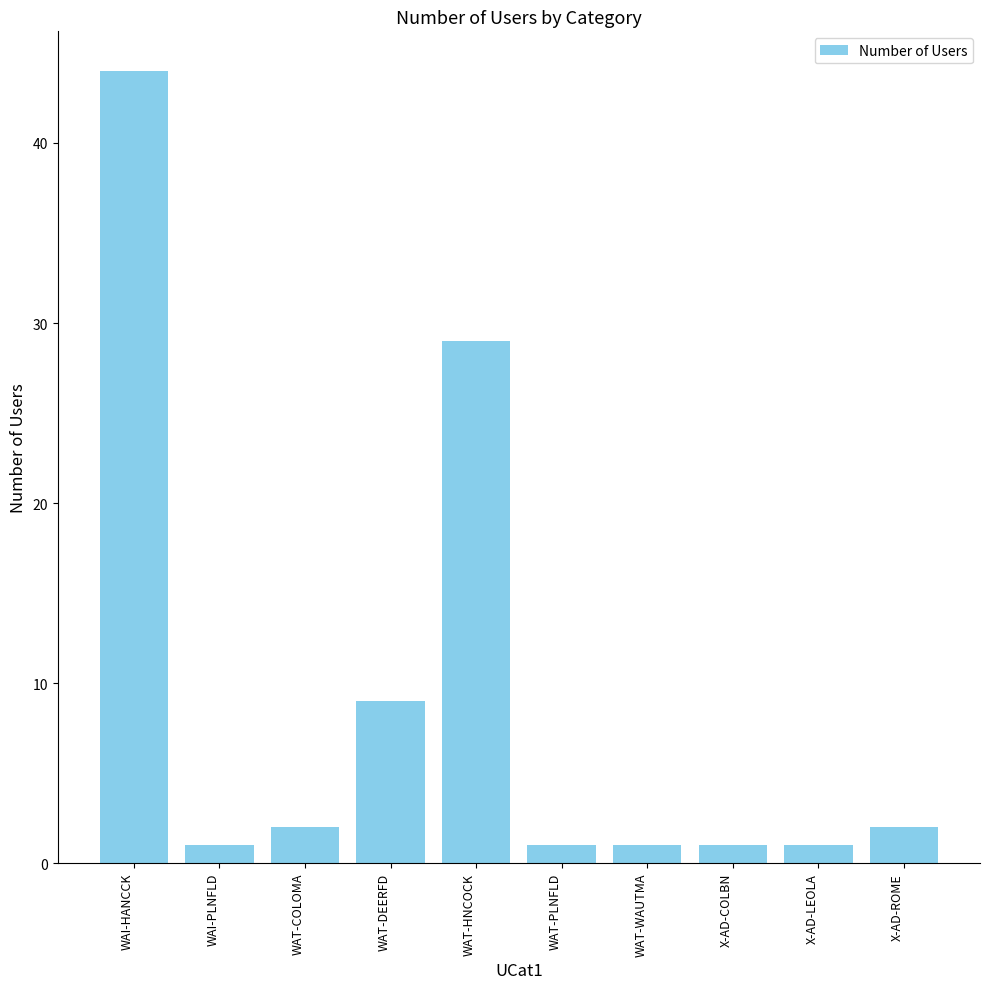

The value at WAI-HANCCK is 59. True or false?

False